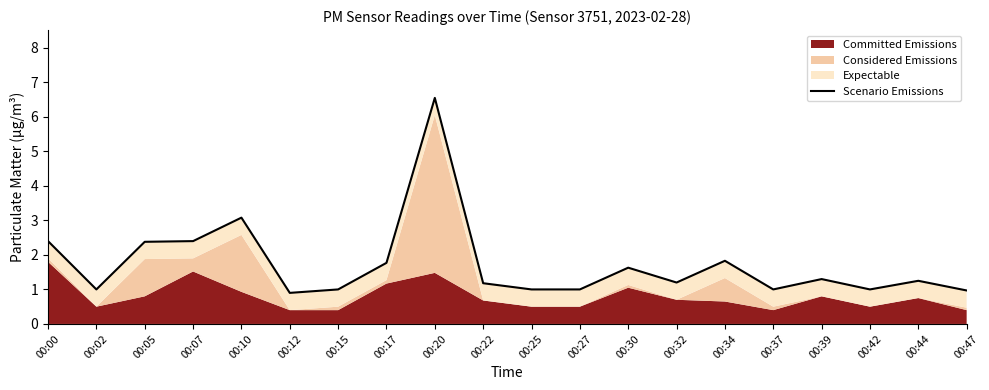

How many points are higher than both their immediate neighbors (excluding endpoints)?

6